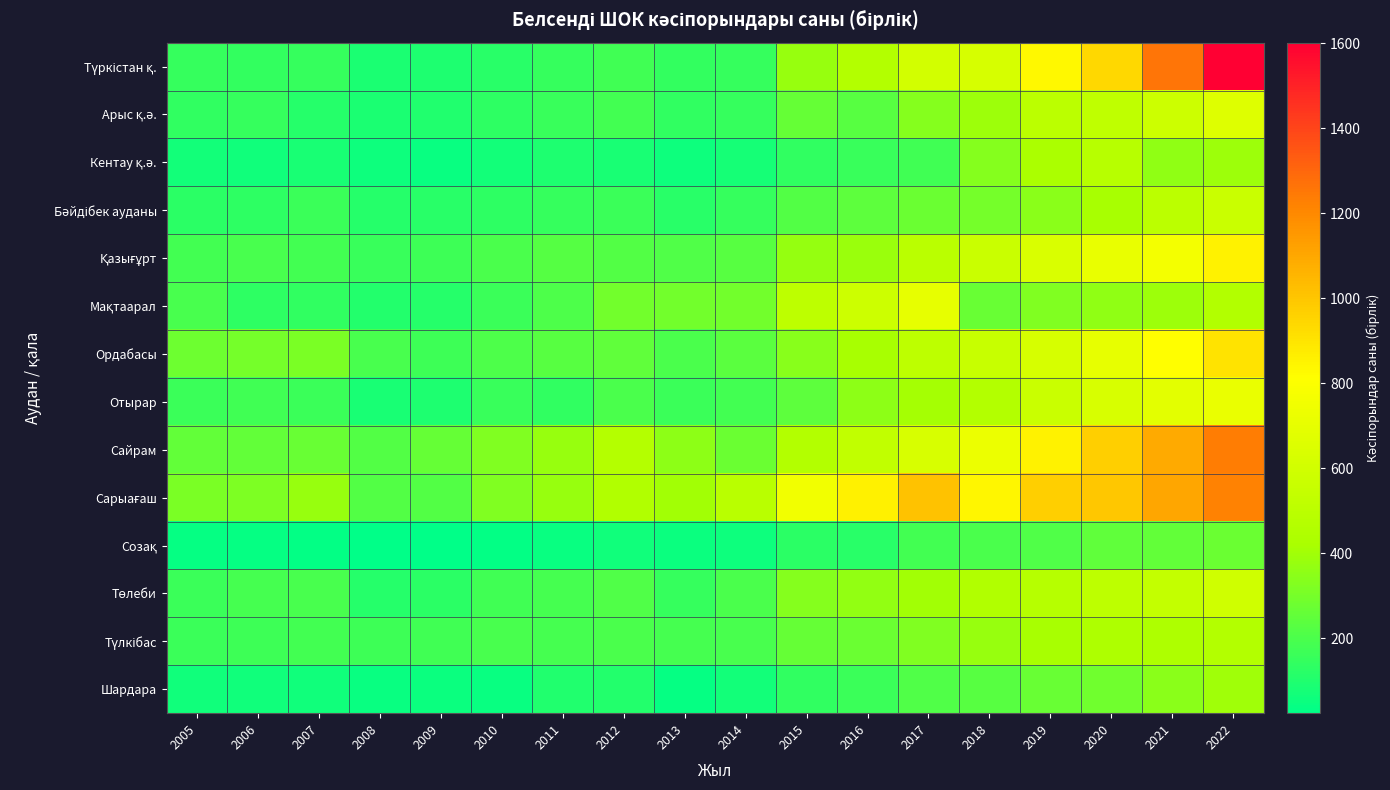

At how many categories does at least one series exceed 1417?

1